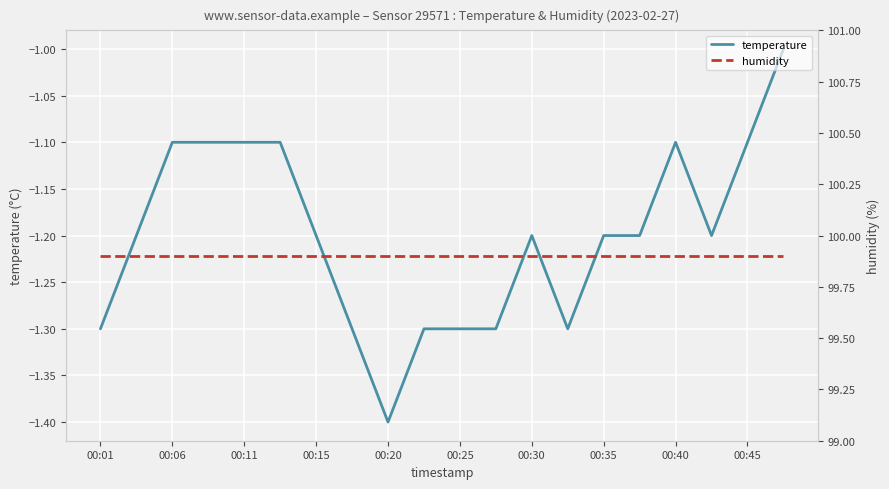

How many interior local peaks does the temperature series have?

2